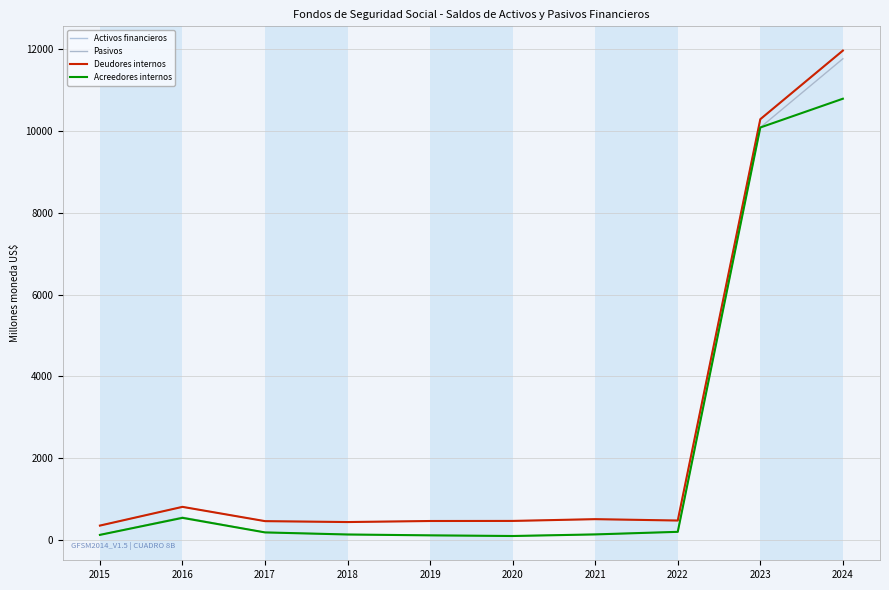

Which label corresponds to the largest value in the chart?

2024